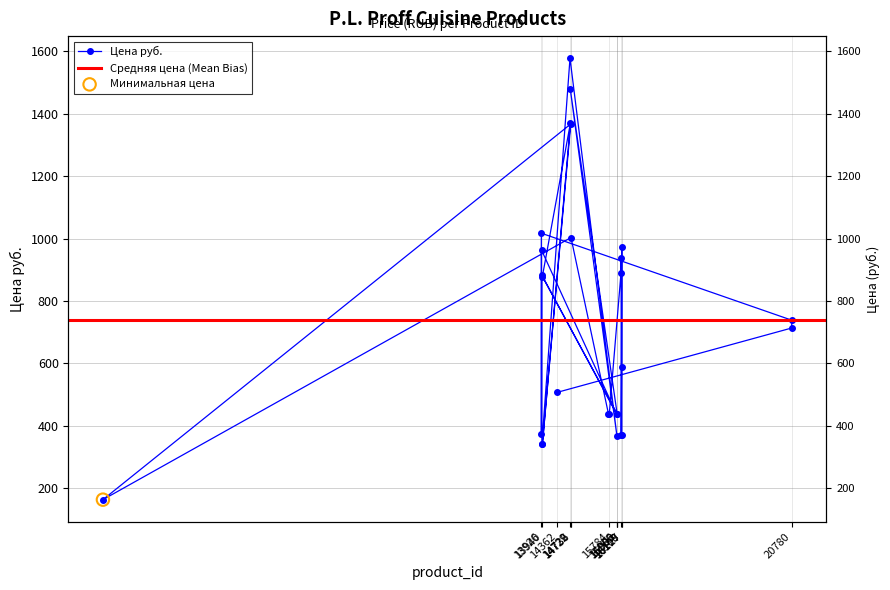

What is the change in value from 20768 to 13953?

+165